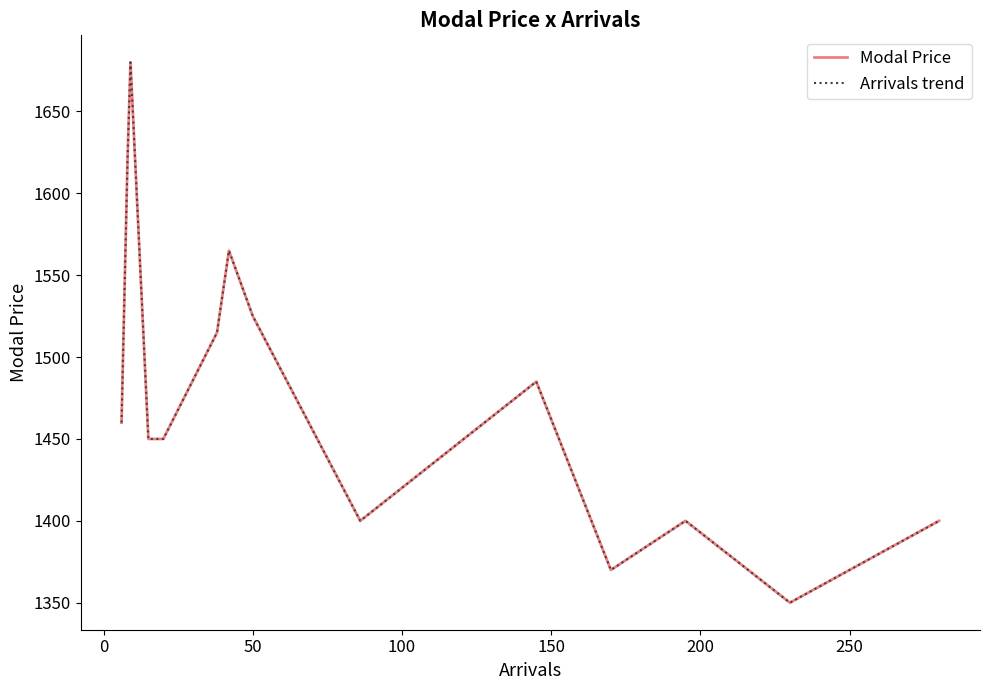

How many interior local valleys does the Arrivals trend series have?

3